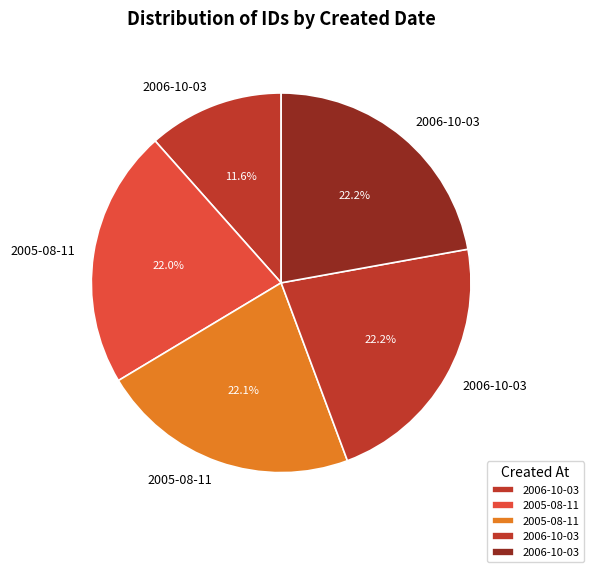

Count the number of slices in the pie.

5